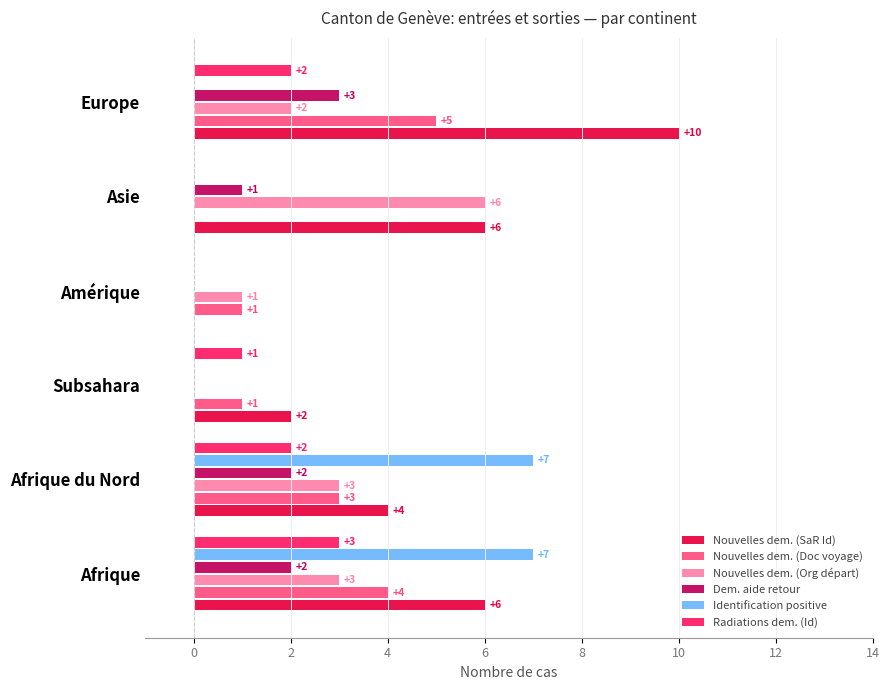

Between Amérique and Asie, which series saw the biggest shift?

Nouvelles dem. (SaR Id)